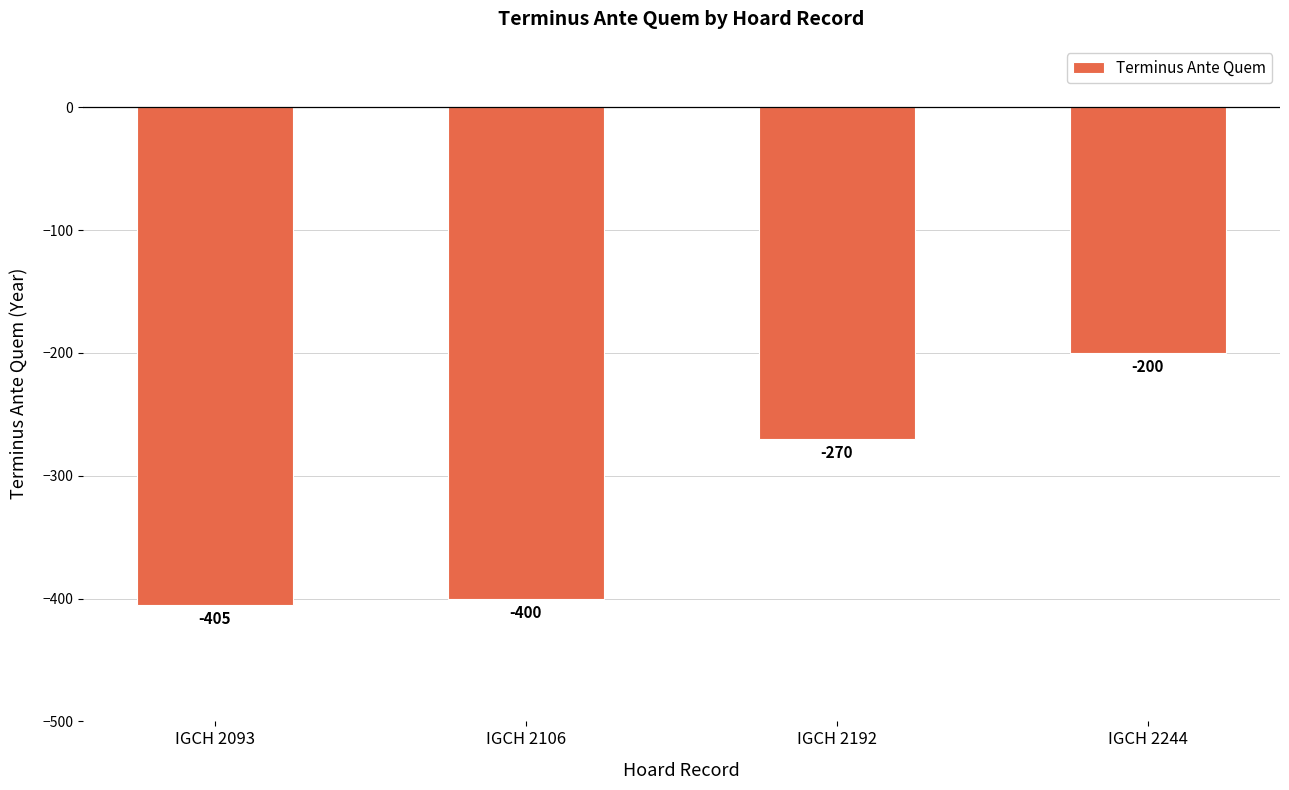

Rank the categories by value from lowest to highest.

IGCH 2093, IGCH 2106, IGCH 2192, IGCH 2244